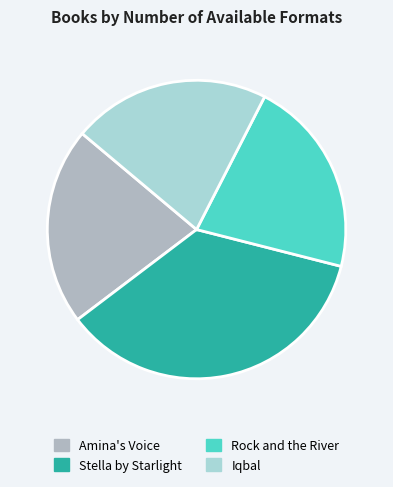

What is the largest slice in the pie chart?

Stella by Starlight